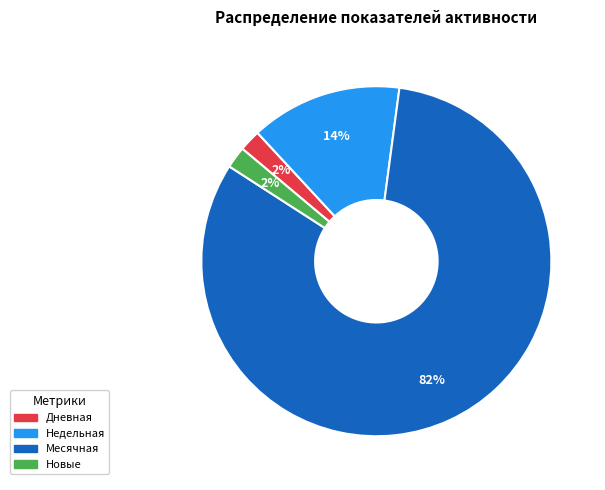

To the nearest percent, what is the average slice percentage?

25%